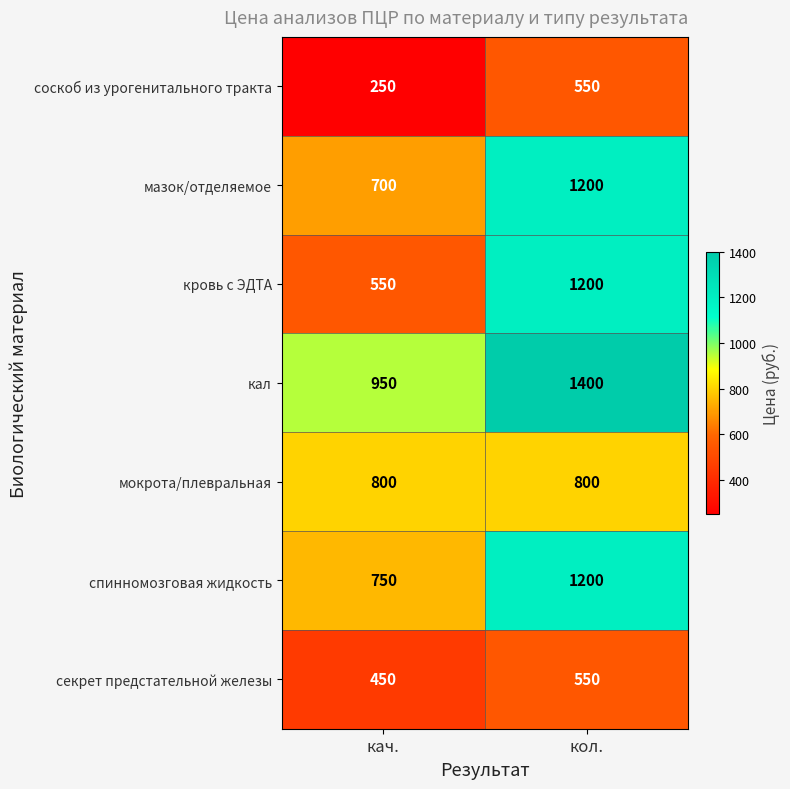

Reading left to right, list all the values displayed in this chart.

соскоб из урогенитального тракта: 250	550
мазок/отделяемое: 700	1200
кровь с ЭДТА: 550	1200
кал: 950	1400
мокрота/плевральная: 800	800
спинномозговая жидкость: 750	1200
секрет предстательной железы: 450	550